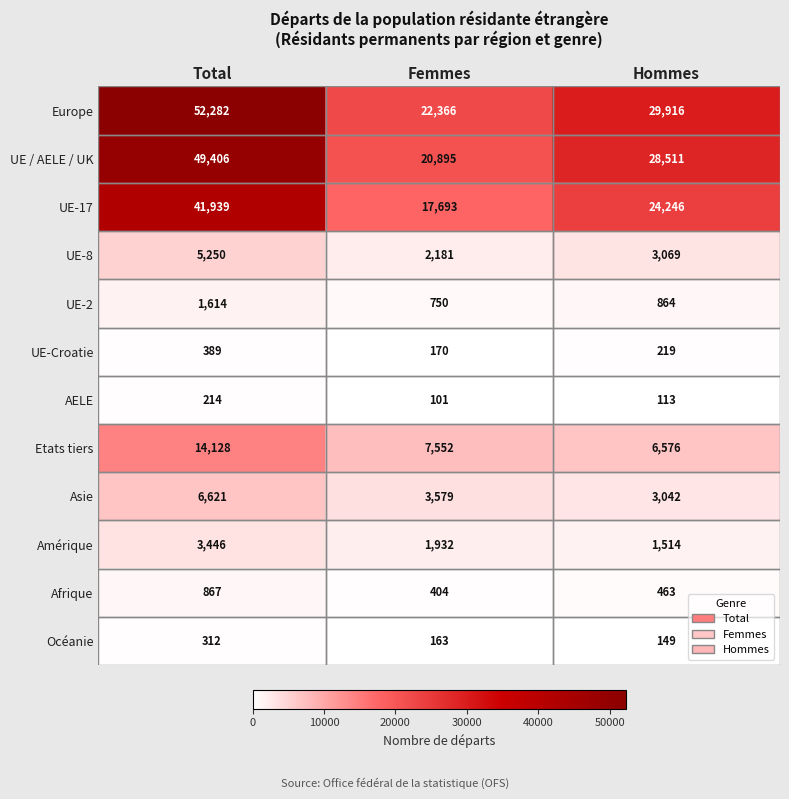

At which category is the sum across all series the highest?

Total